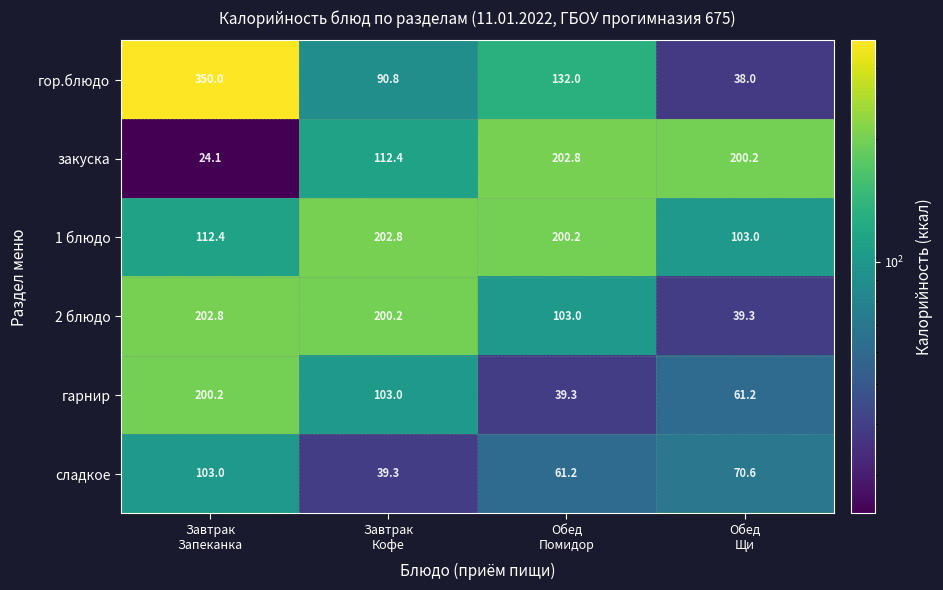

What is the average value of the гор.блюдо series?

152.7